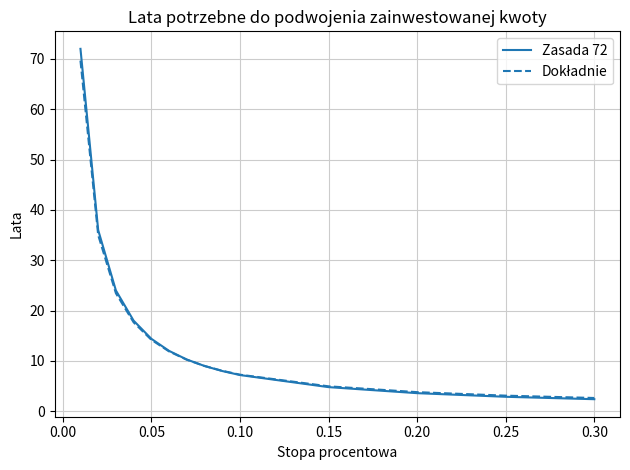

What is the minimum value for Zasada 72?

2.4